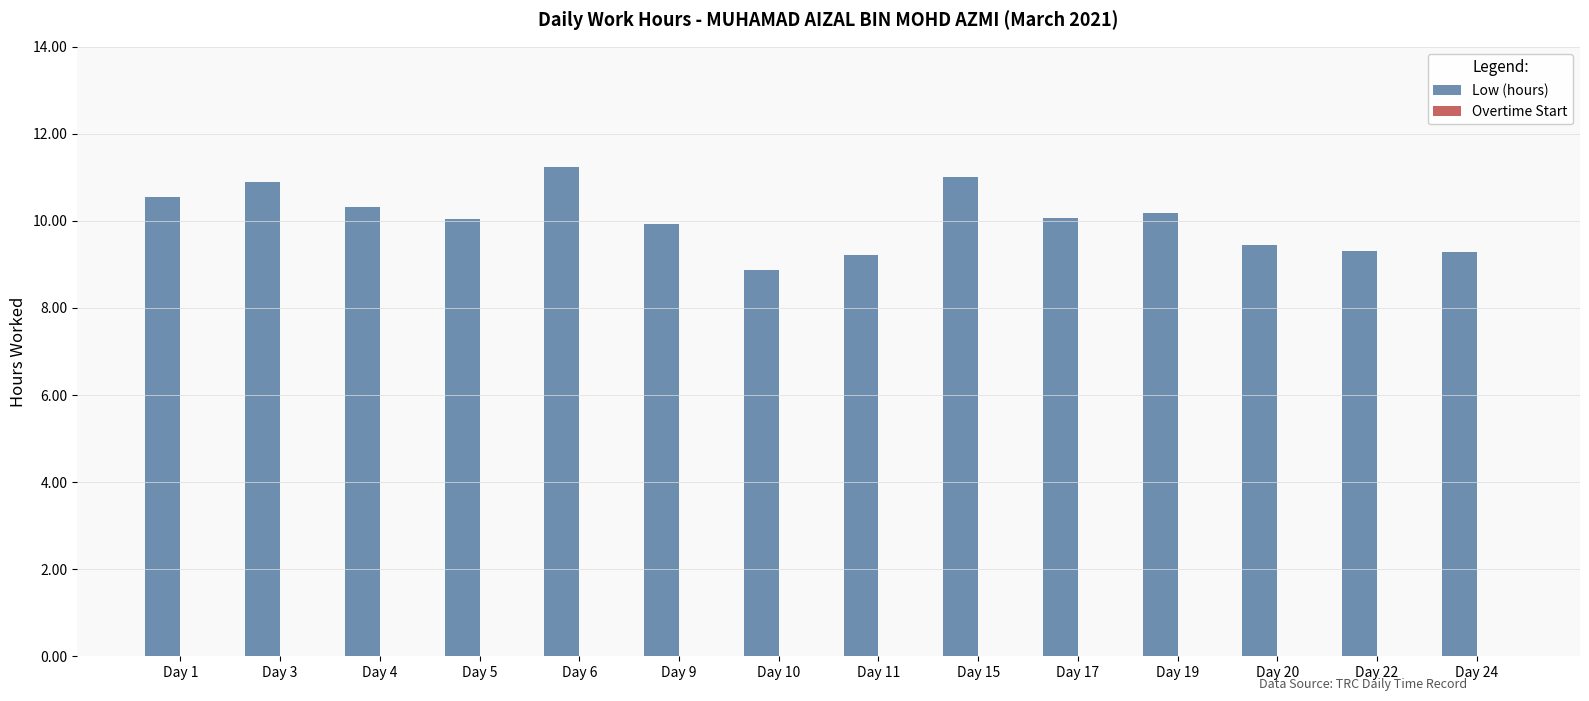

Is it true that the value at Day 22 is 13.4?

False